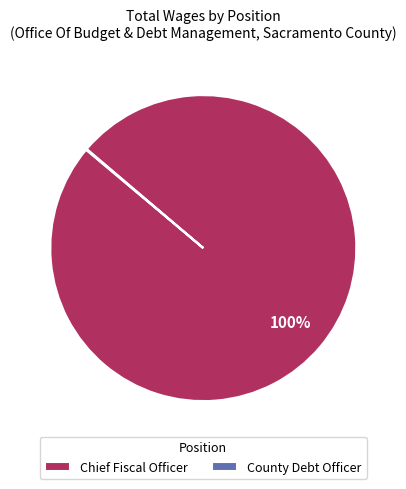

True or false: Chief Fiscal Officer accounts for 91% of the total.

False